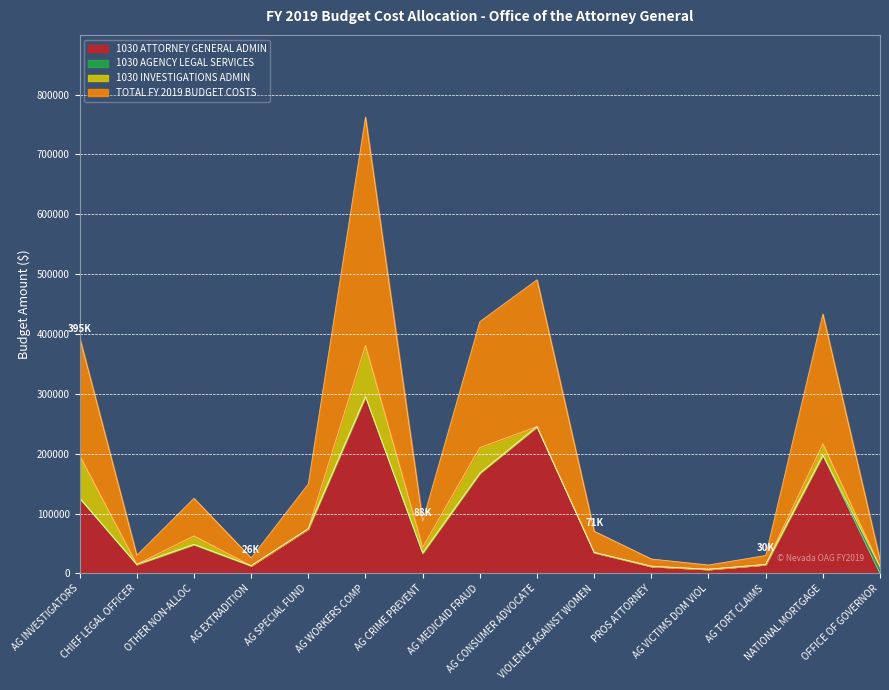

True or false: TOTAL FY 2019 BUDGET COSTS and 1030 ATTORNEY GENERAL ADMIN cross at least once.

False